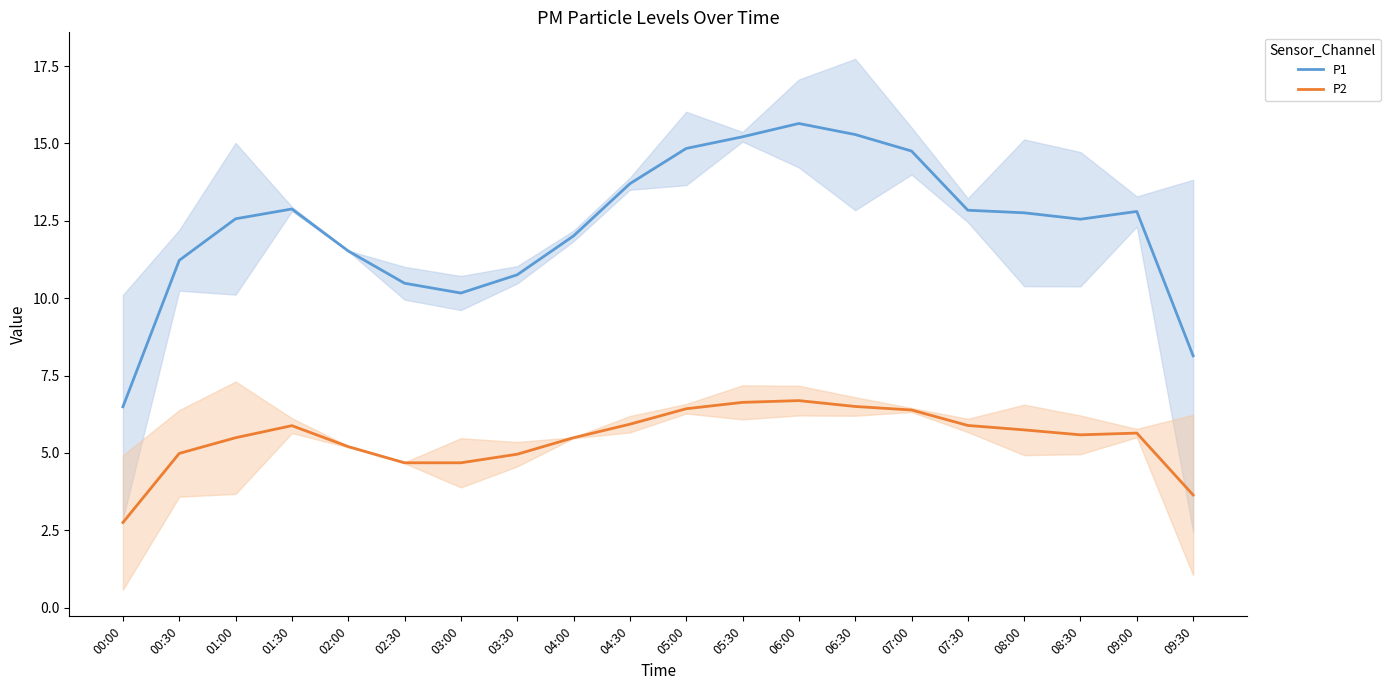

Rank the series by their average value, from lowest to highest.

P2, P1